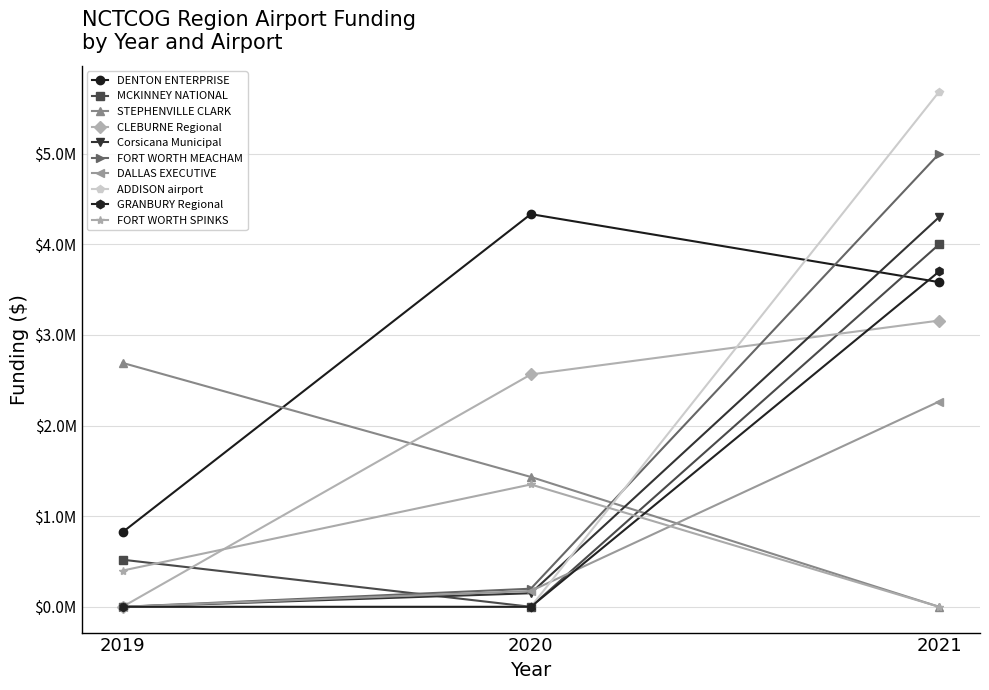

Does the chart display data point markers on the line(s)?

Yes